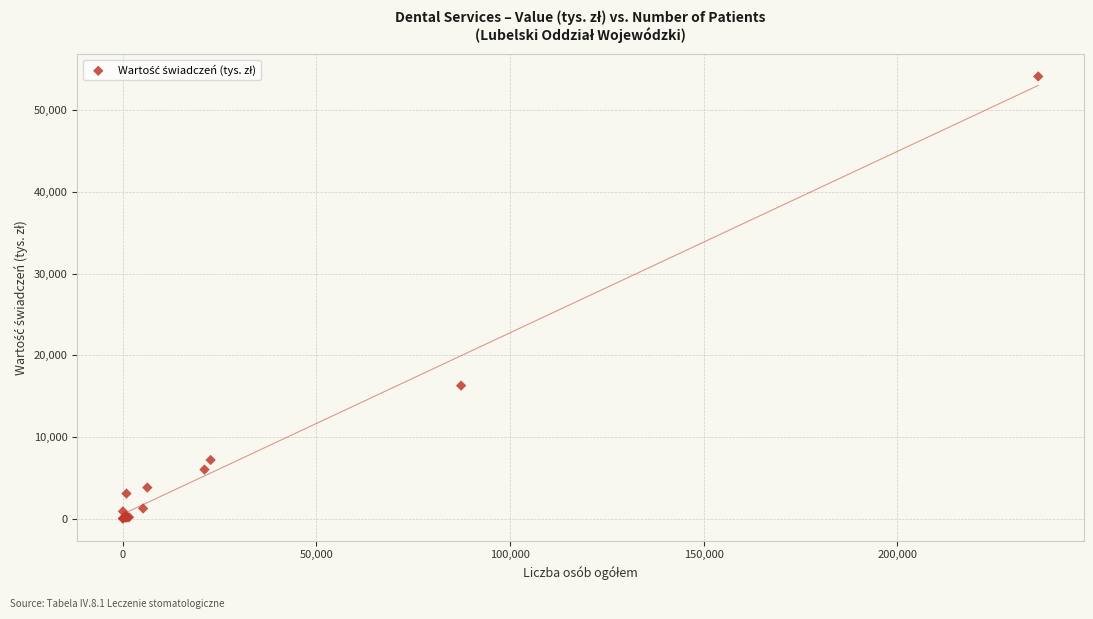

What Y value in the scatter plot is closest to 27066?

16280.5